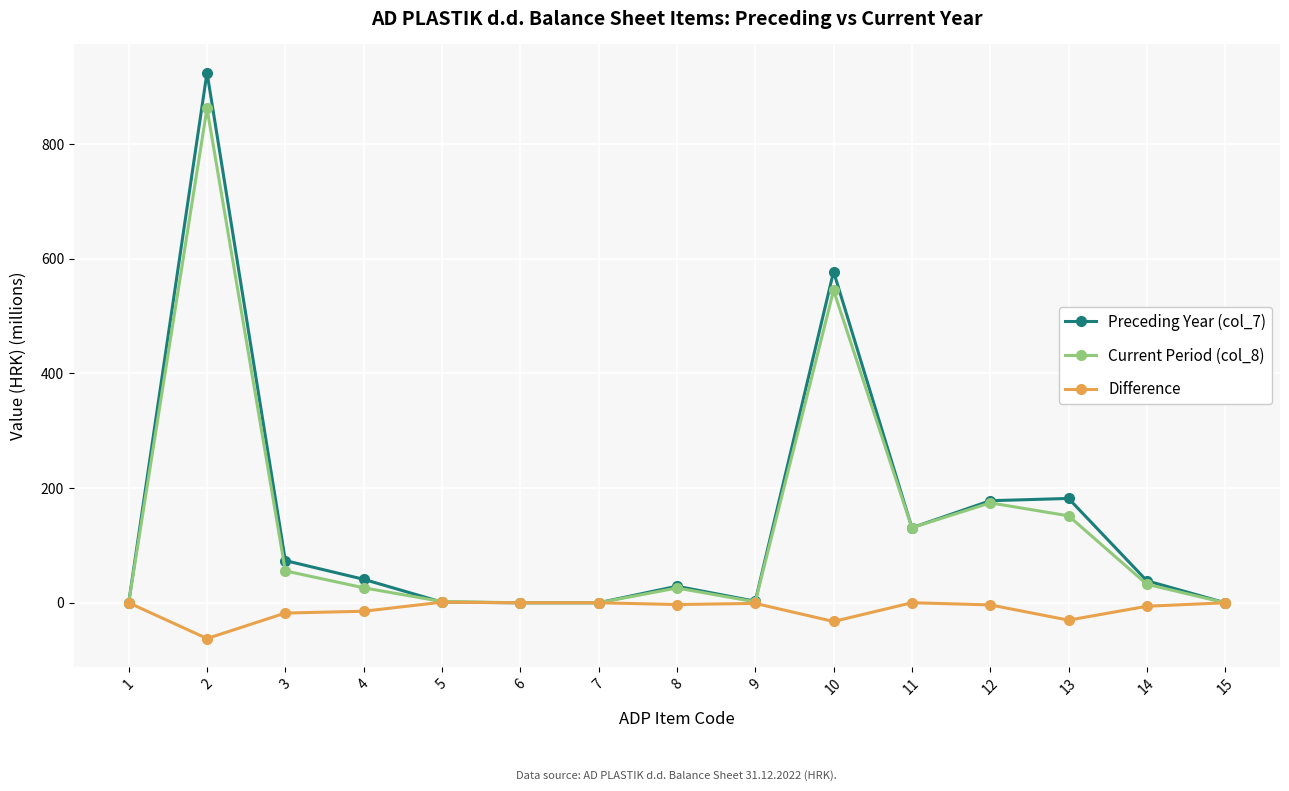

What is the average value of the Current Period (col_8) series?

133.8